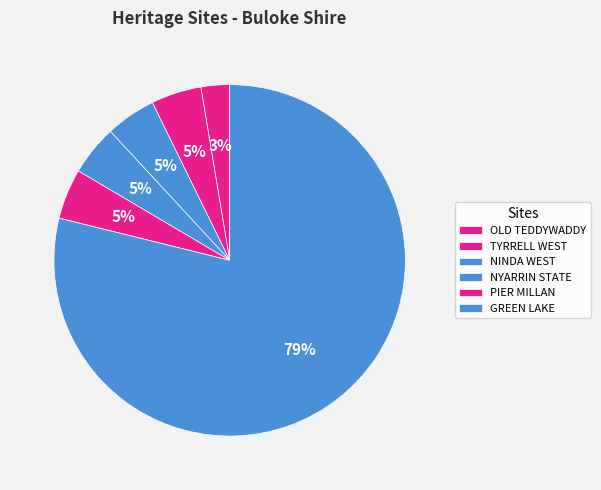

Count the number of slices in the pie.

6